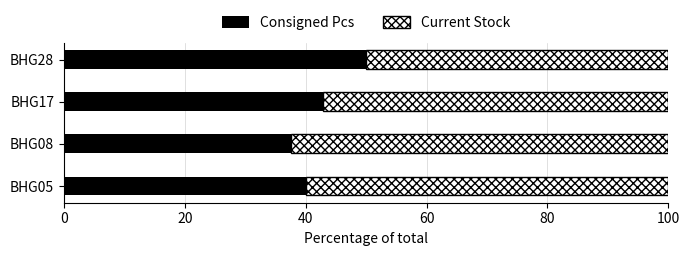

What is the total value across all series at BHG28?

100.0